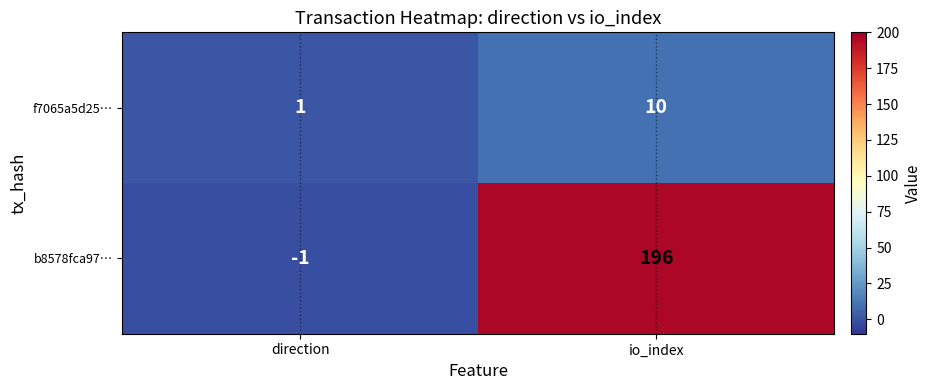

At which label is f7065a5d25… closest to 5?

direction